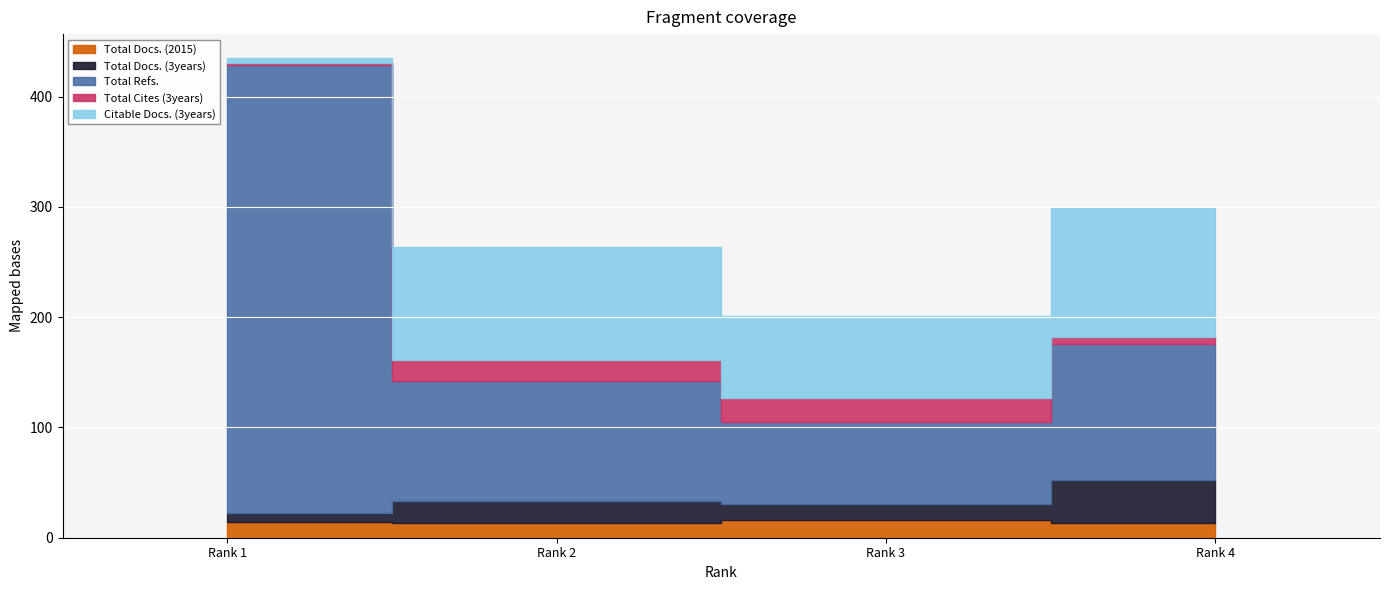

At which category does the chart reach its peak across all series?

Rank 1